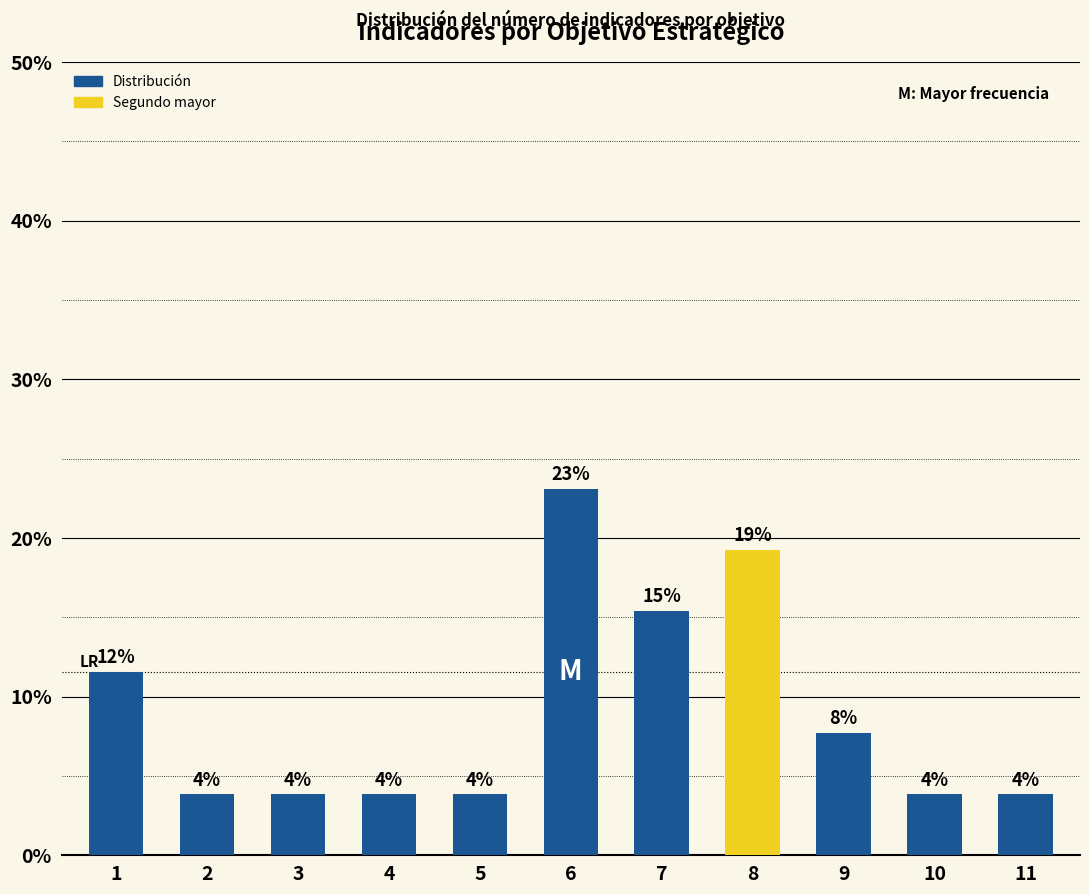

Reading right to left, transcribe all the data shown in this chart.

3.8	3.8	7.7	19.2	15.4	23.1	3.8	3.8	3.8	3.8	11.5